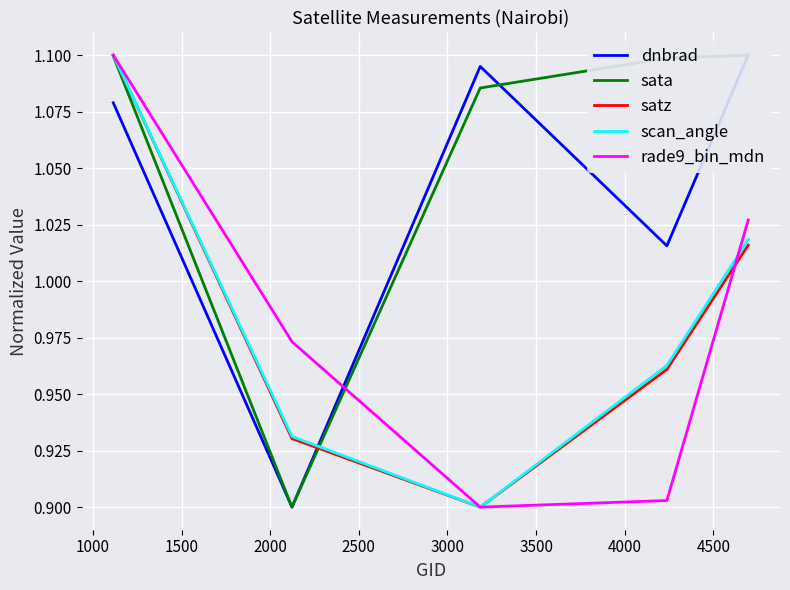

What is the maximum value for rade9_bin_mdn?

1.1